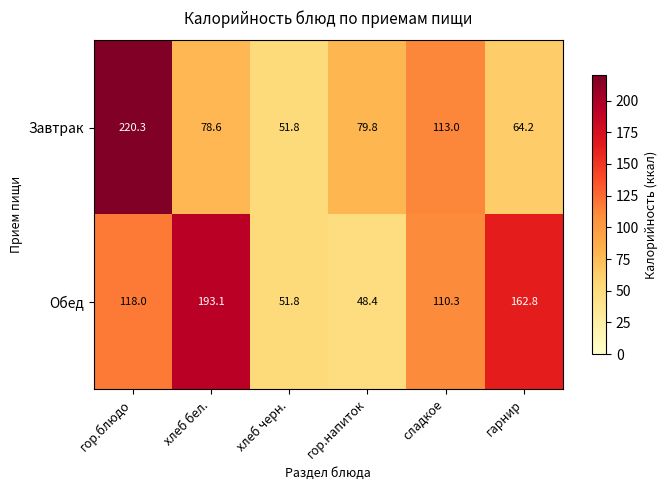

What is the sum of the Обед values at гор.напиток and гарнир?

211.2